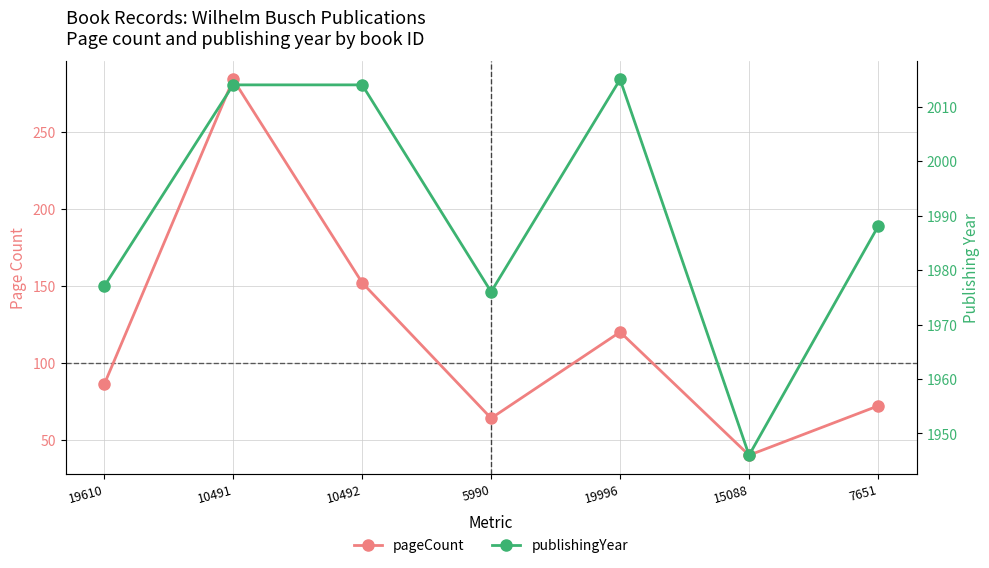

Rank the series by their maximum value, from lowest to highest.

pageCount, publishingYear